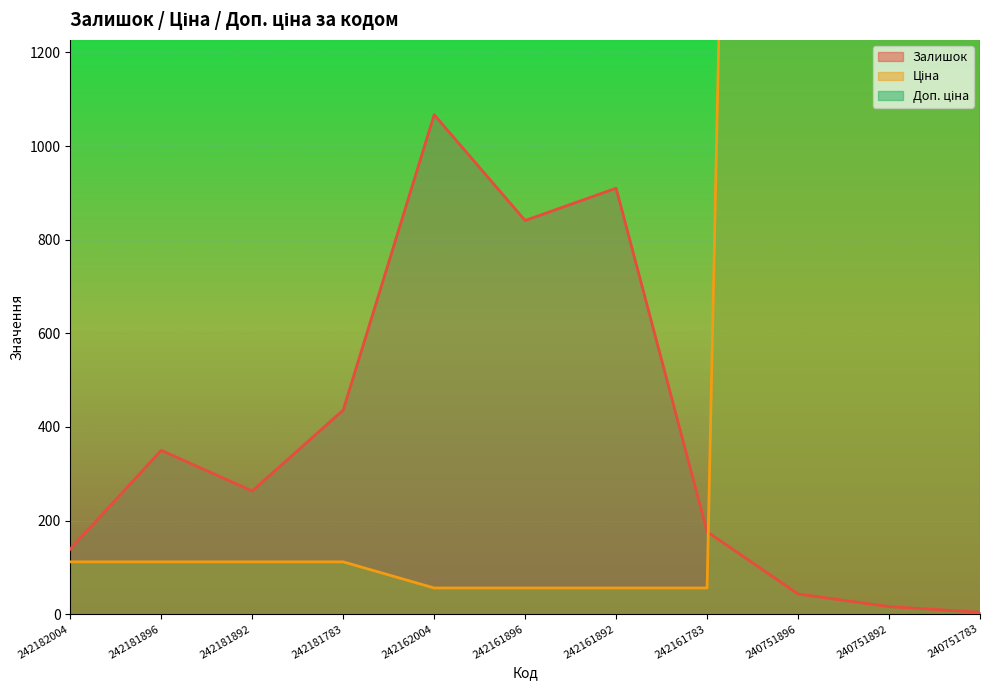

True or false: Ціна has a value of 111.7 at 242181783.

True